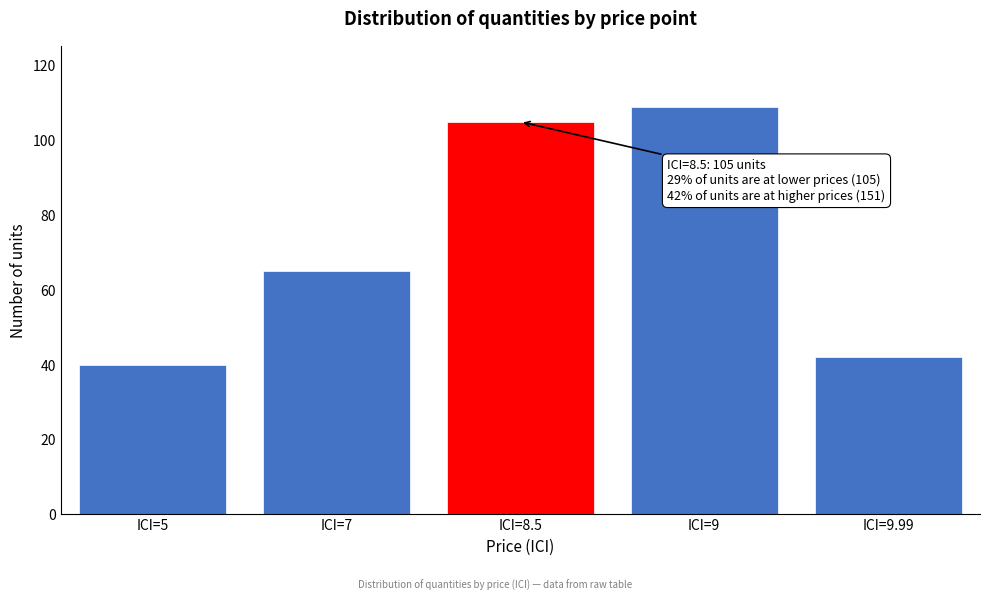

Reading left to right, extract all data points from this chart.

40	65	105	109	42